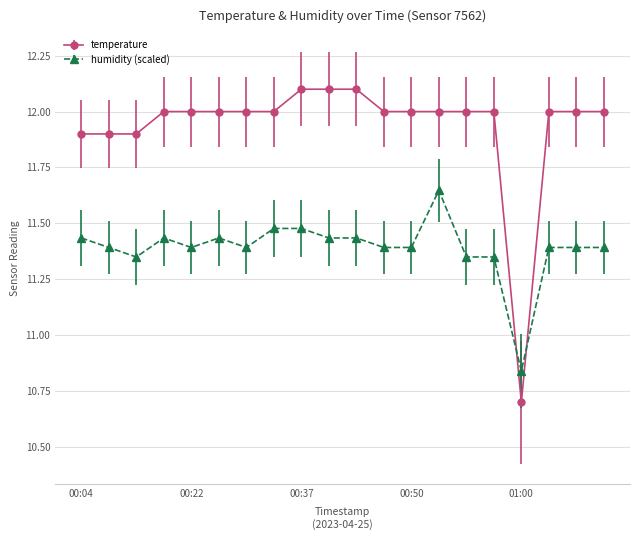

How many lines are shown in the chart?

2